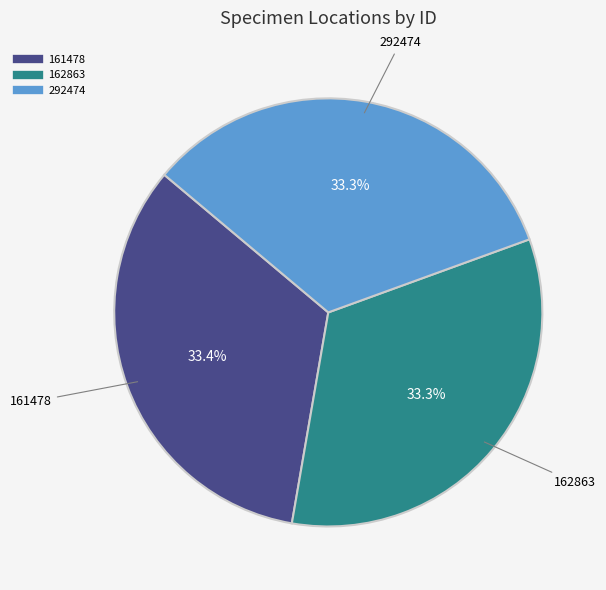

Does any single category account for the majority?

No